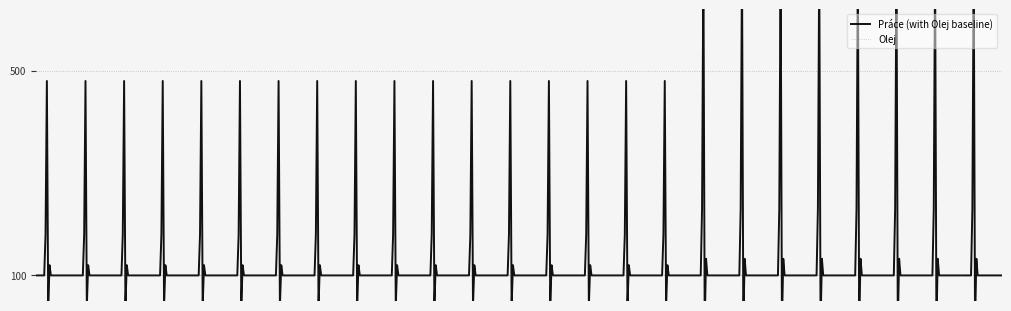

Which series has the largest range (max minus min)?

Práce